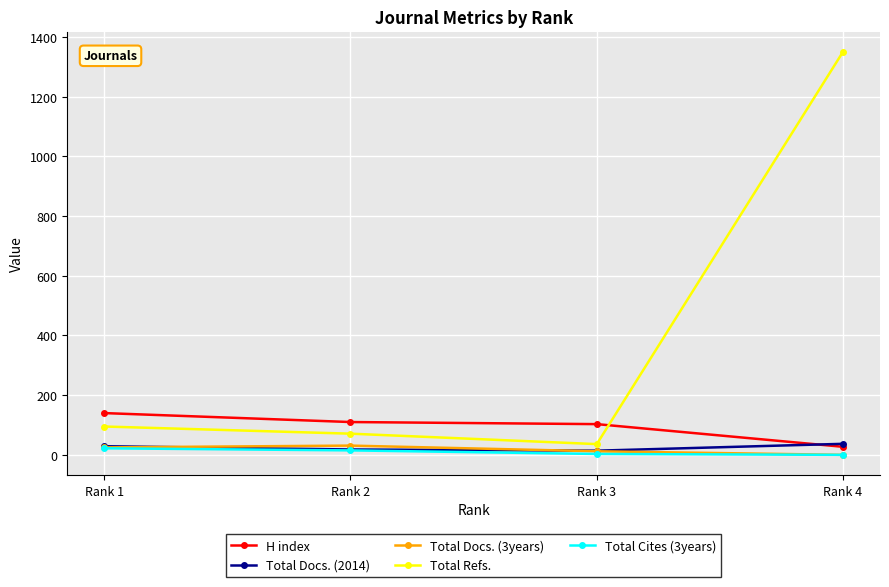

Which series has the largest range (max minus min)?

Total Refs.